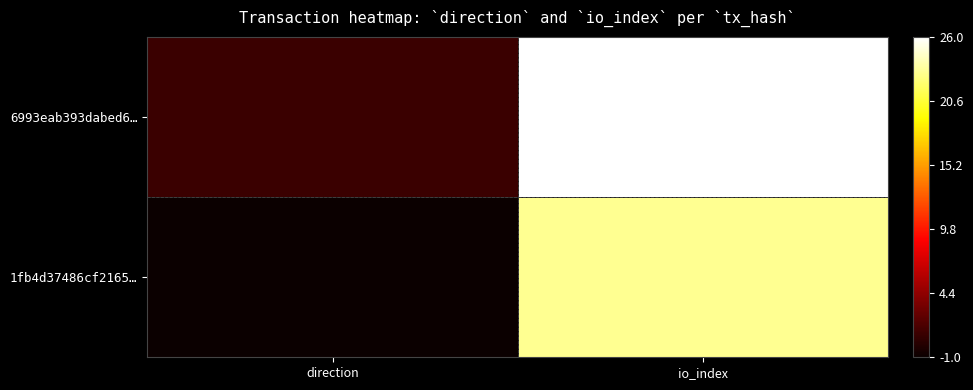

List the series in order of their peak value, lowest first.

1fb4d37486cf2165…, 6993eab393dabed6…